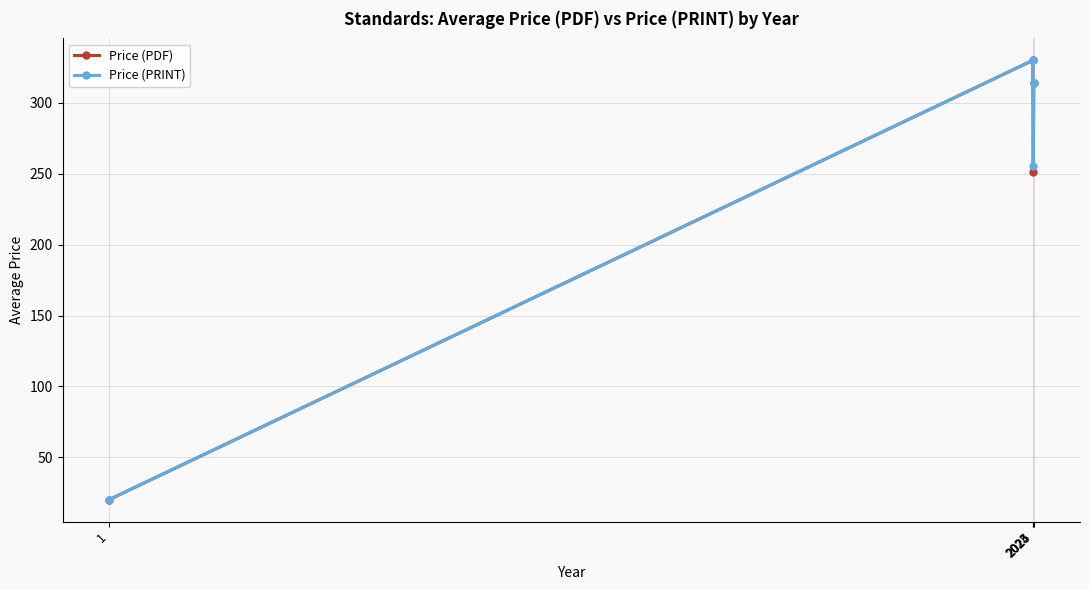

What is the smallest value displayed?

20.0